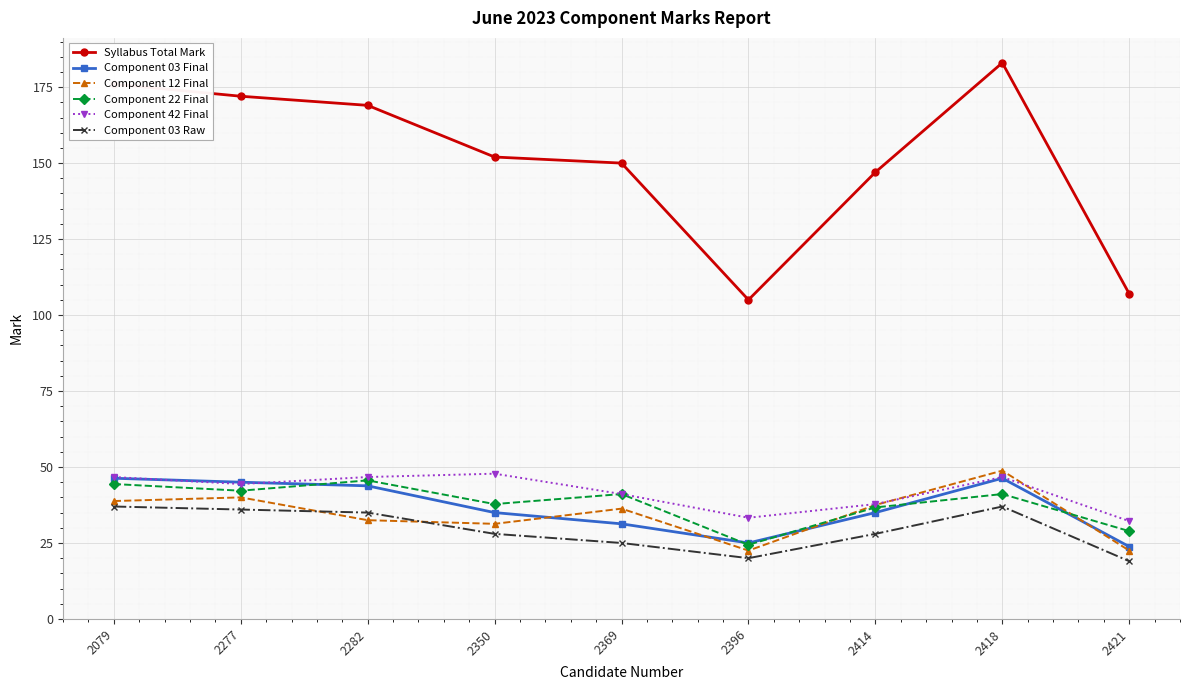

What is the highest value of the Component 42 Final series?

47.8